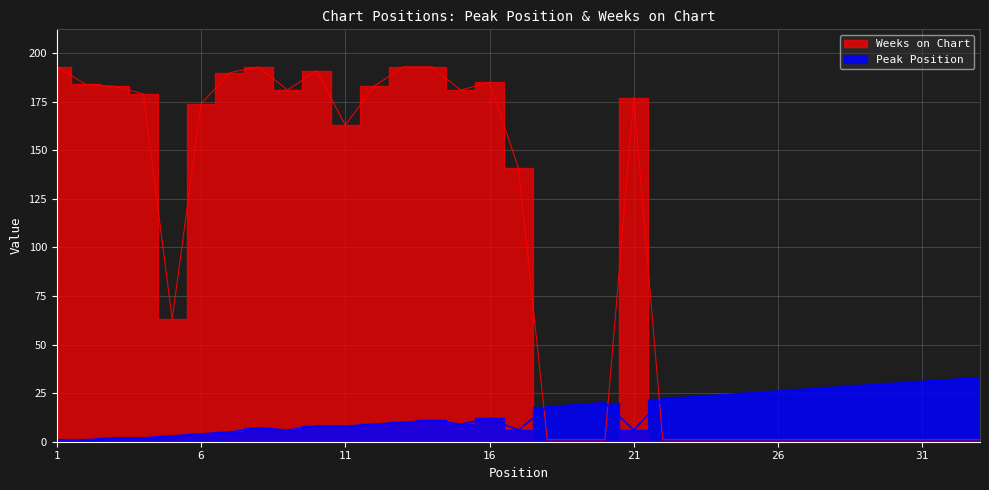

Rank the series by their average value, from lowest to highest.

Peak Position, Weeks on Chart